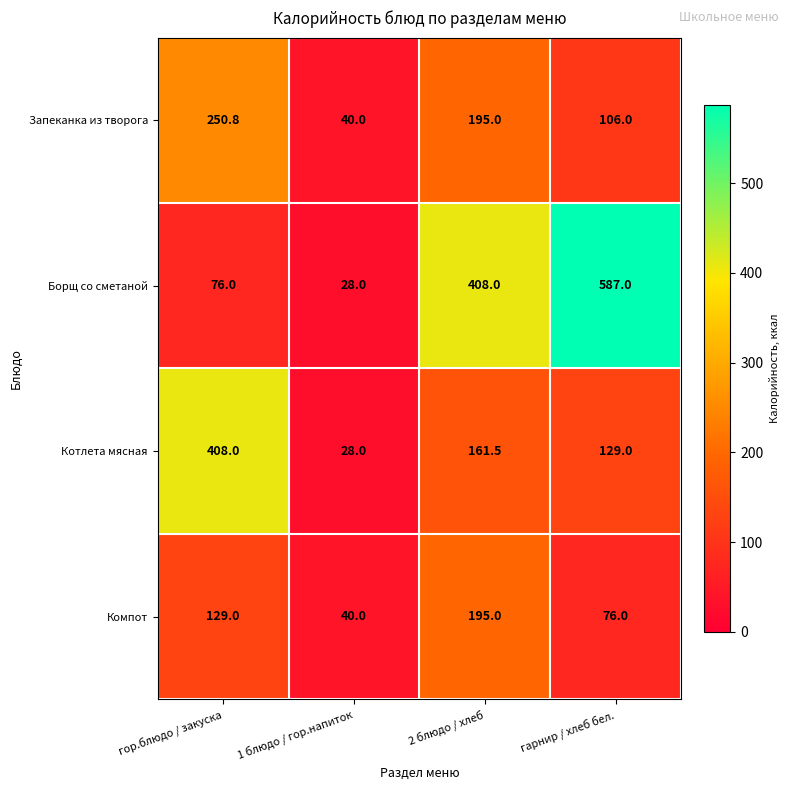

Reading left to right, extract all data points from this chart.

Запеканка из творога: гор.блюдо / закуска=250.8	1 блюдо / гор.напиток=40.0	2 блюдо / хлеб=195.0	гарнир / хлеб бел.=106.0
Борщ со сметаной: гор.блюдо / закуска=76.0	1 блюдо / гор.напиток=28.0	2 блюдо / хлеб=408.0	гарнир / хлеб бел.=587.0
Котлета мясная: гор.блюдо / закуска=408.0	1 блюдо / гор.напиток=28.0	2 блюдо / хлеб=161.5	гарнир / хлеб бел.=129.0
Компот: гор.блюдо / закуска=129.0	1 блюдо / гор.напиток=40.0	2 блюдо / хлеб=195.0	гарнир / хлеб бел.=76.0